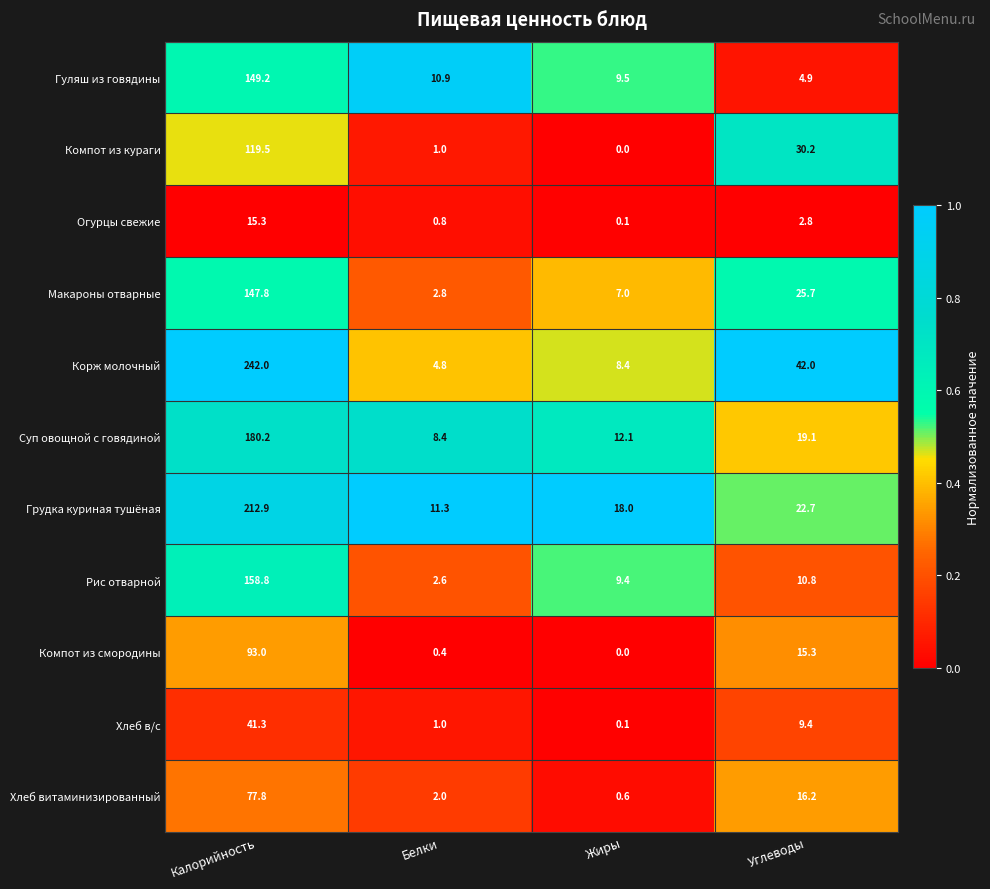

How many distinct data groups are displayed?

11